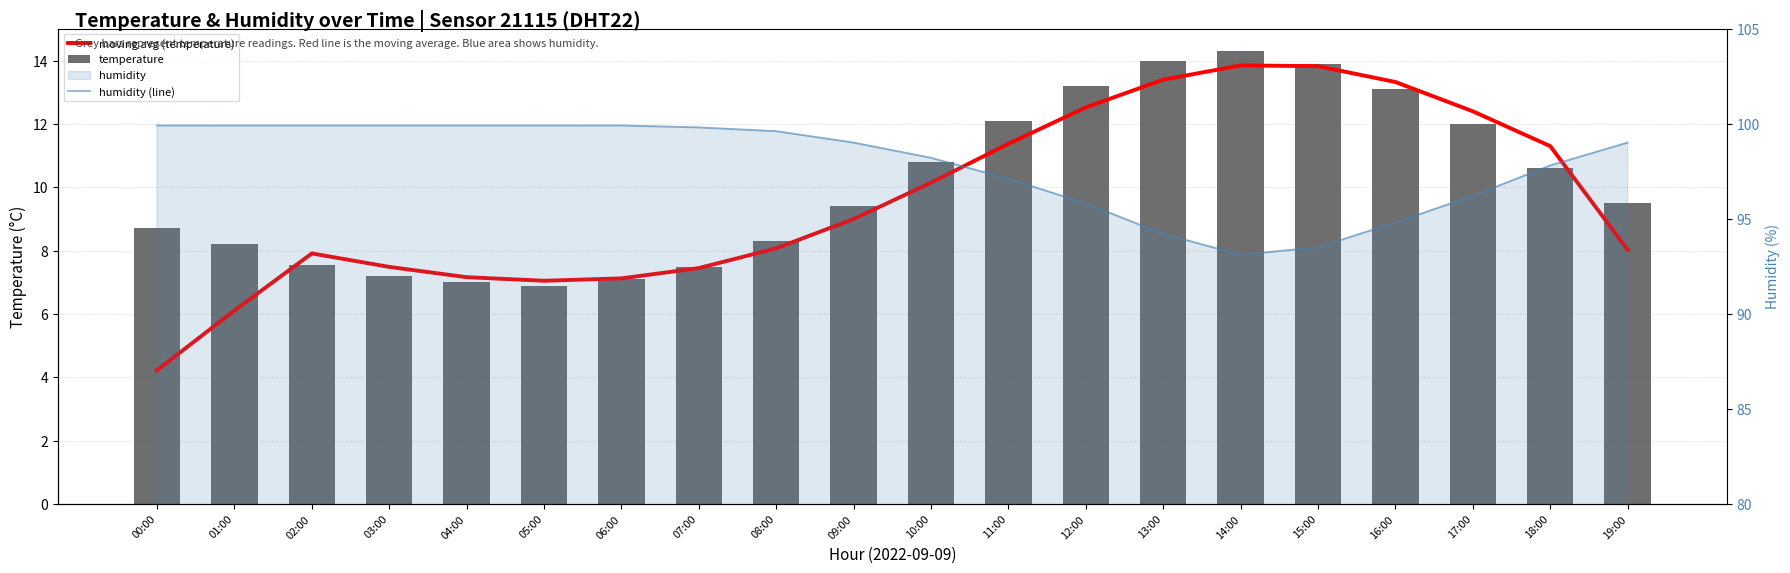

What is the average value of the humidity (line) series?

97.9